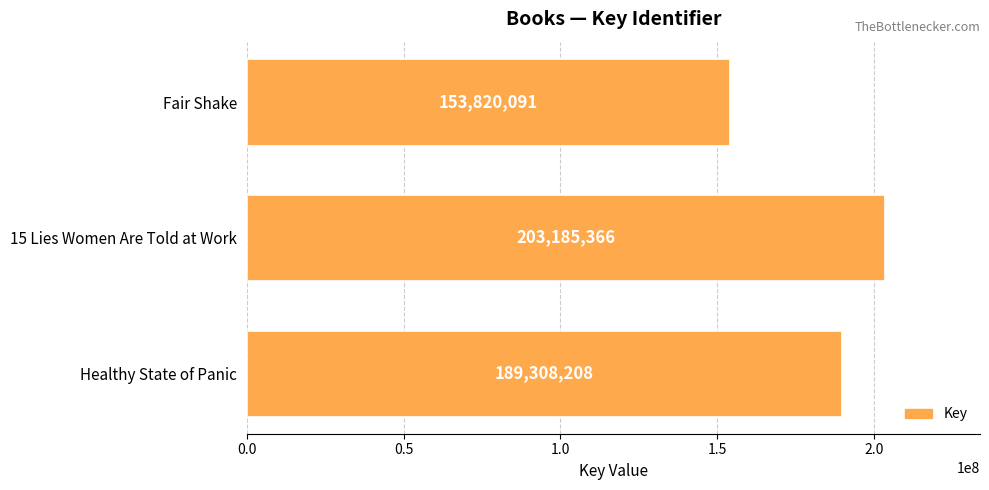

How many series are shown in this chart?

1